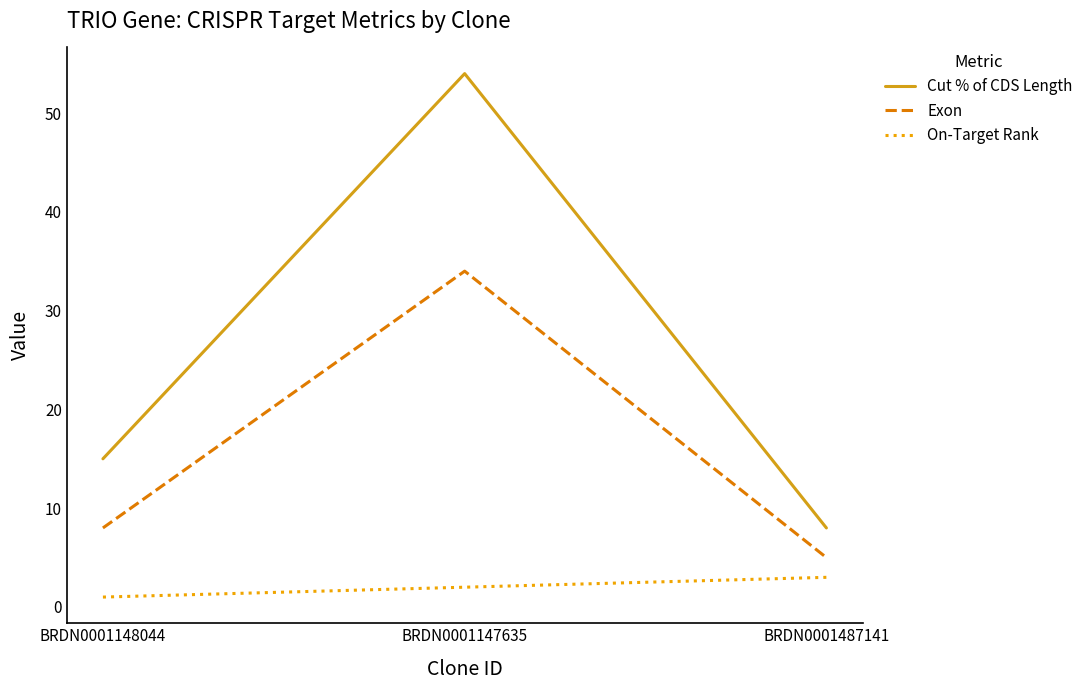

Which series has the widest spread of values?

Cut % of CDS Length